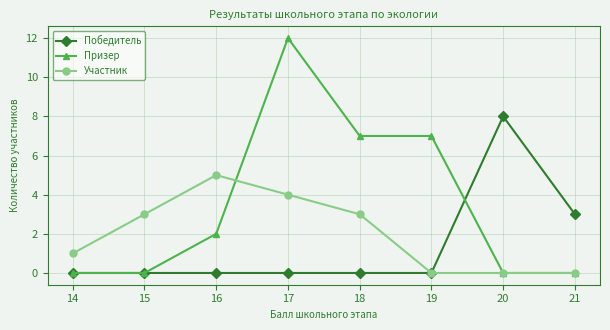

How many lines are shown in the chart?

3